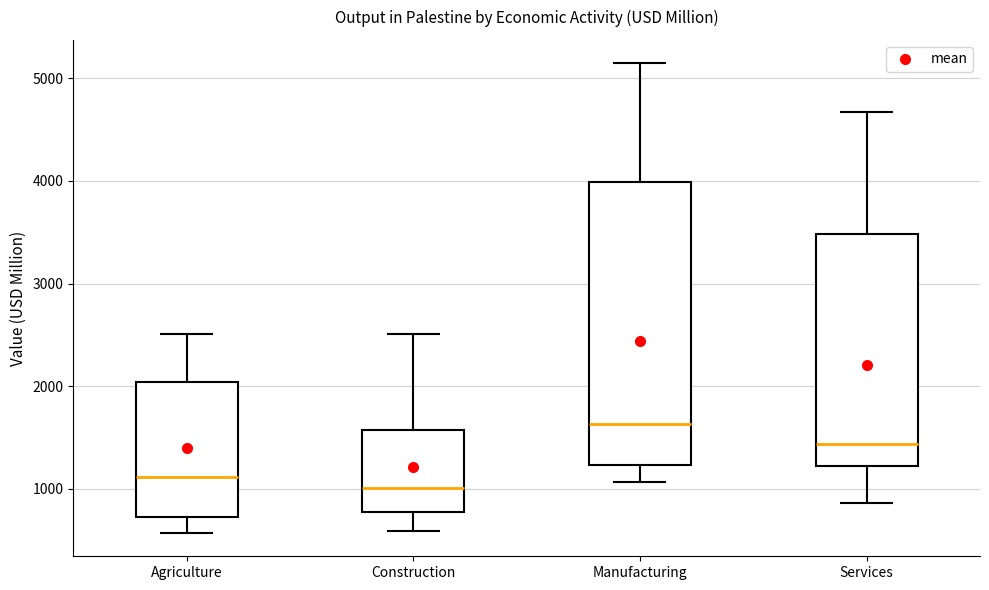

Where does the lower whisker of the box for Manufacturing end on the y-axis? The values are not printed on the chart, so give them approximately, as read against the axis.

1100